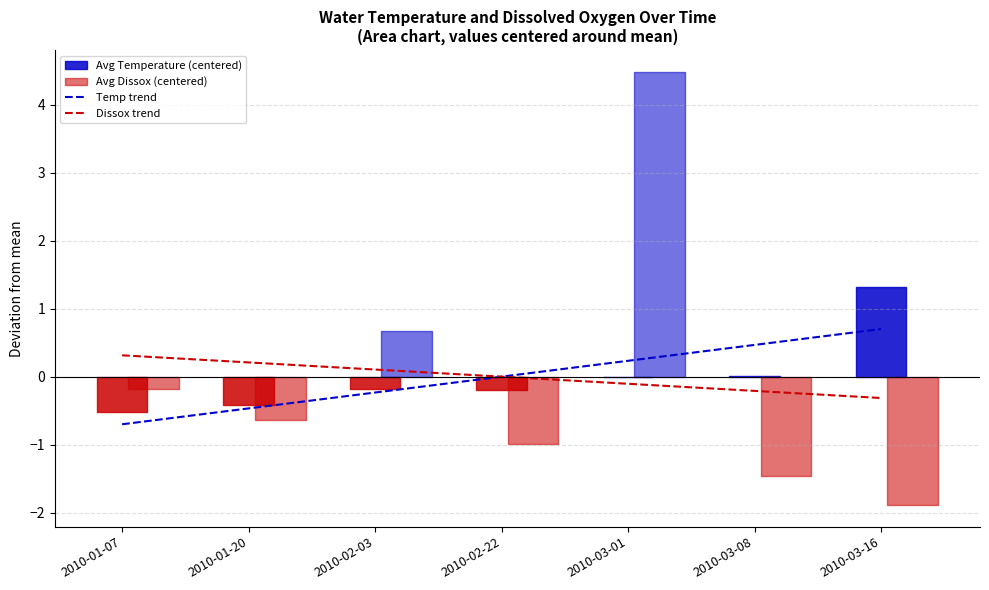

What is the maximum value shown in the chart?

0.7